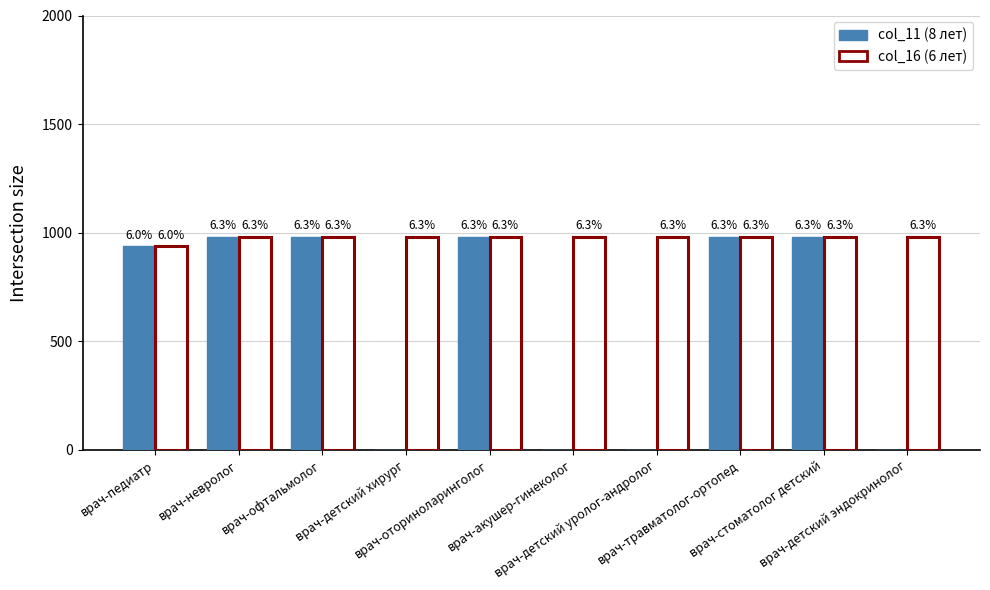

What are all the series names shown in the legend?

col_11 (8 лет), col_16 (6 лет)